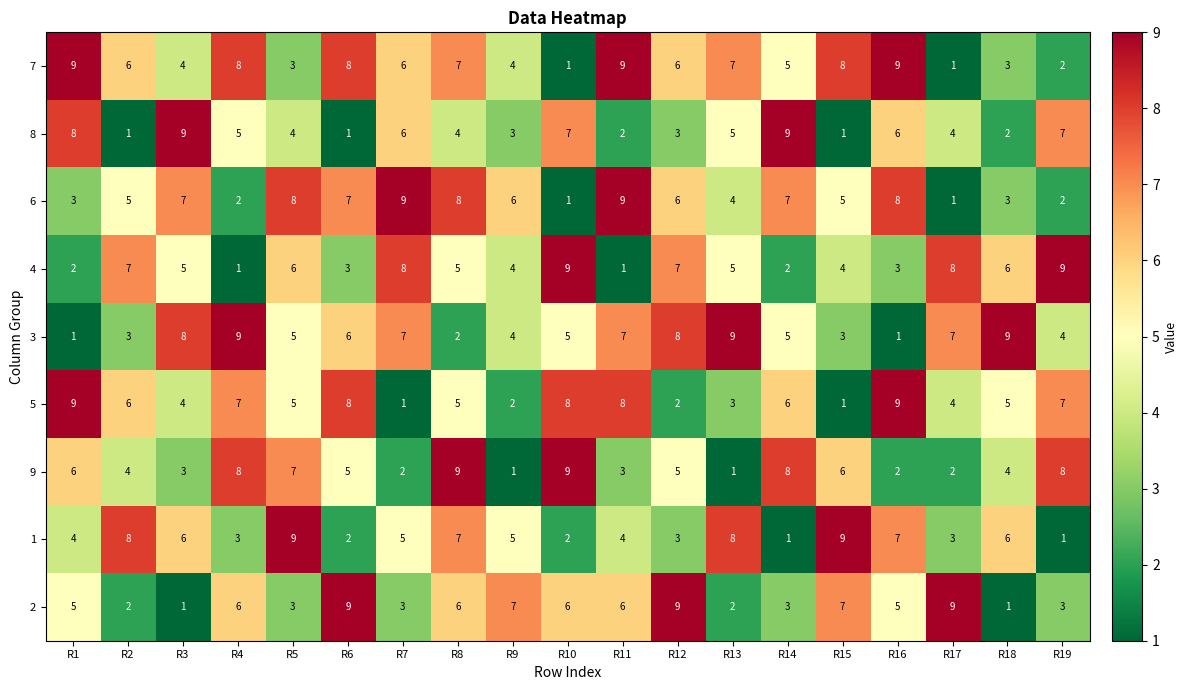

Where does the 8 series first go above 4?

R1